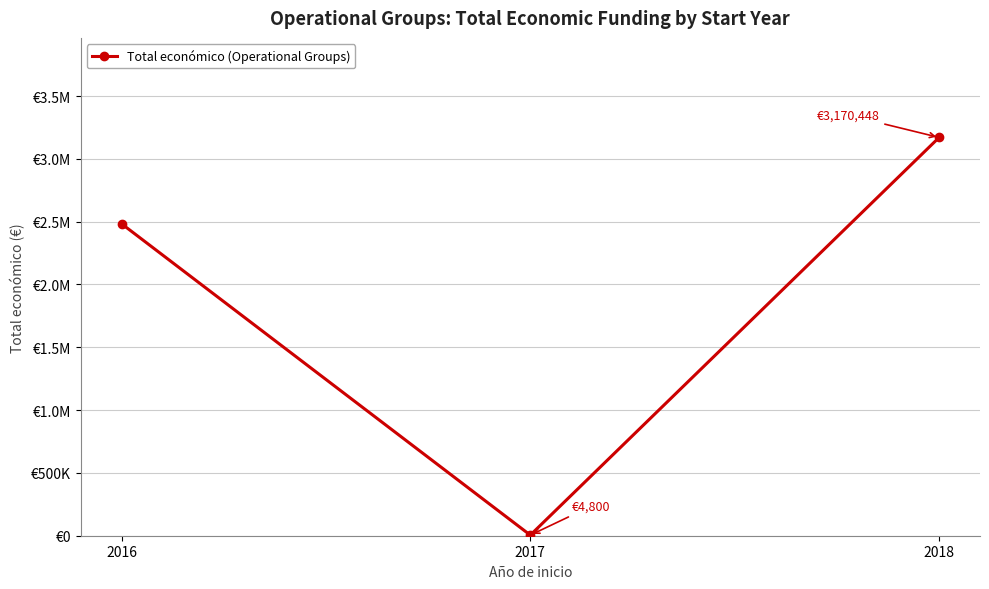

What is the difference between the maximum and minimum values?

3165648